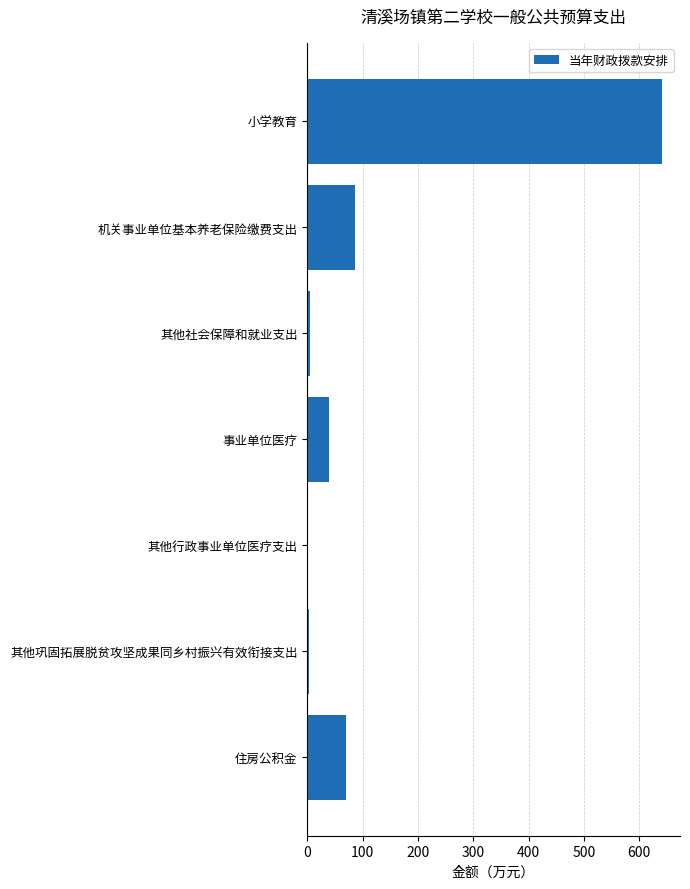

What is the average value?

121.3